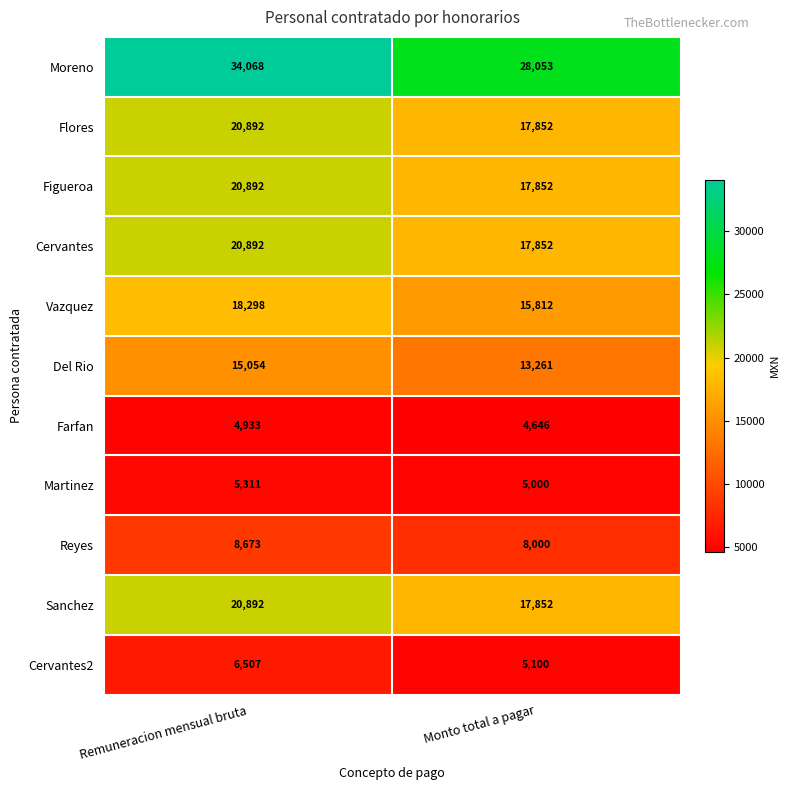

At which category does the chart reach its peak across all series?

Remuneracion mensual bruta